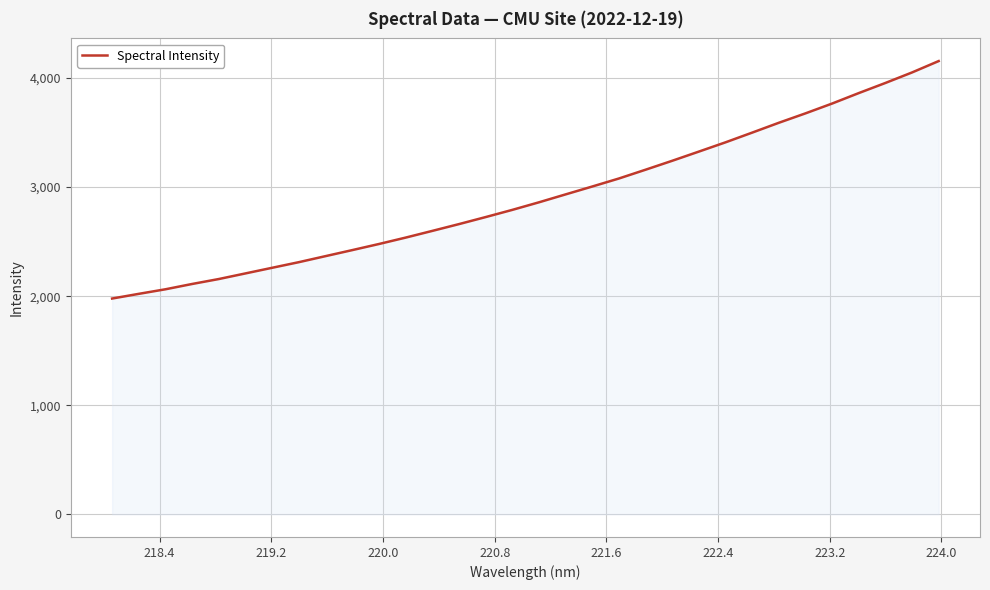

What is the difference between the maximum and minimum values?

2177.4